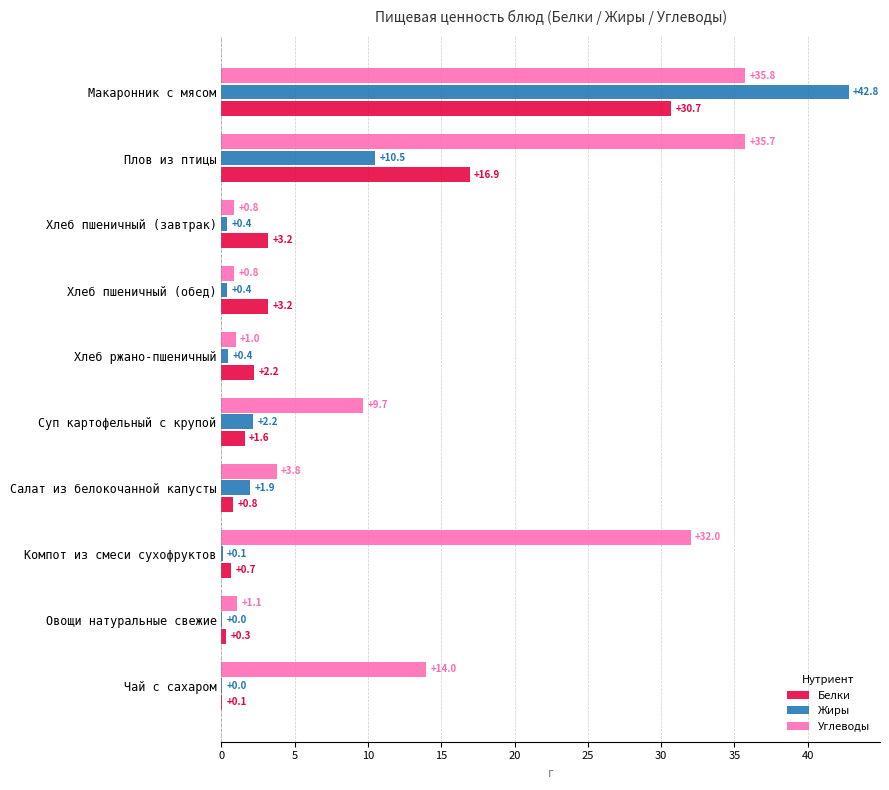

What is the sum of the Жиры values at Макаронник с мясом and Чай с сахаром?

42.8